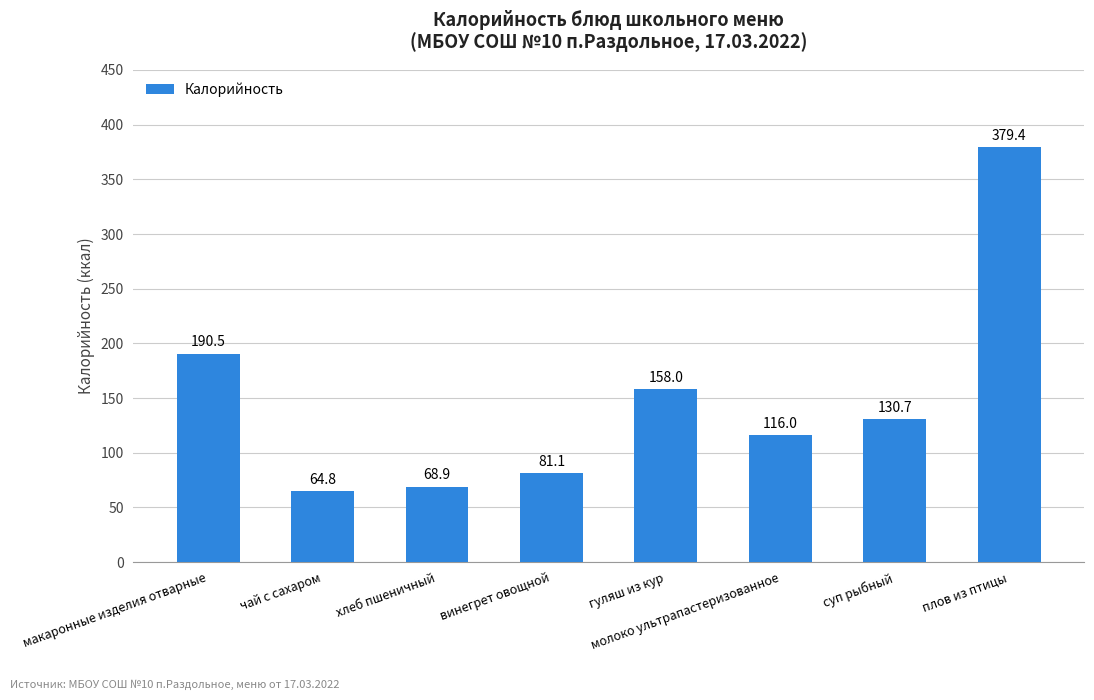

How many values exceed 130?

4